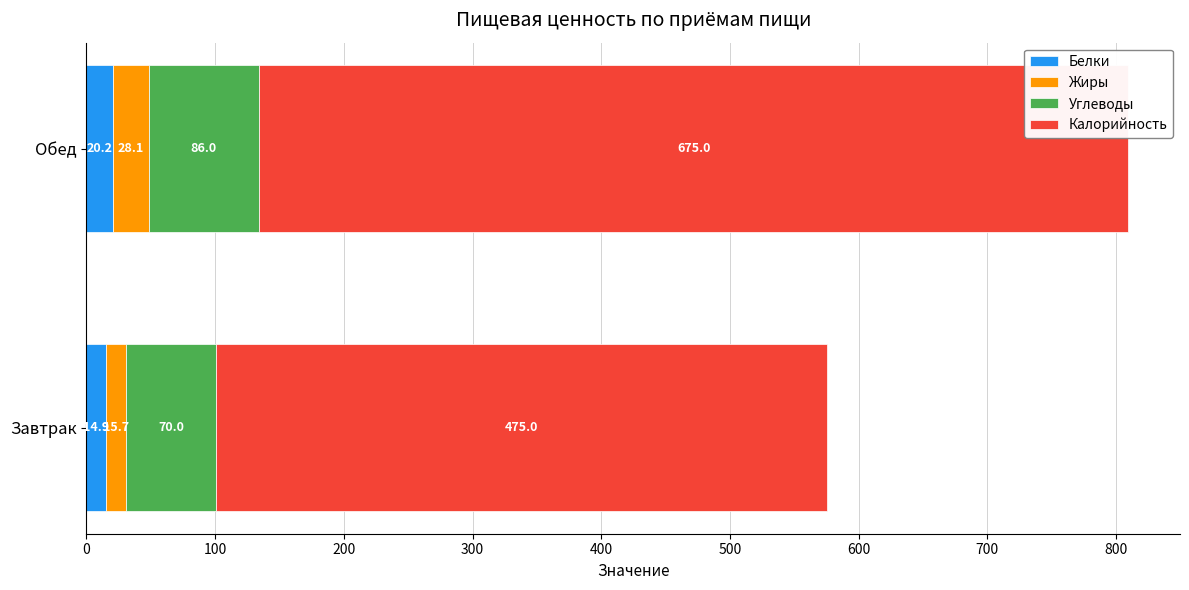

What is the average value of the Белки series?

17.6